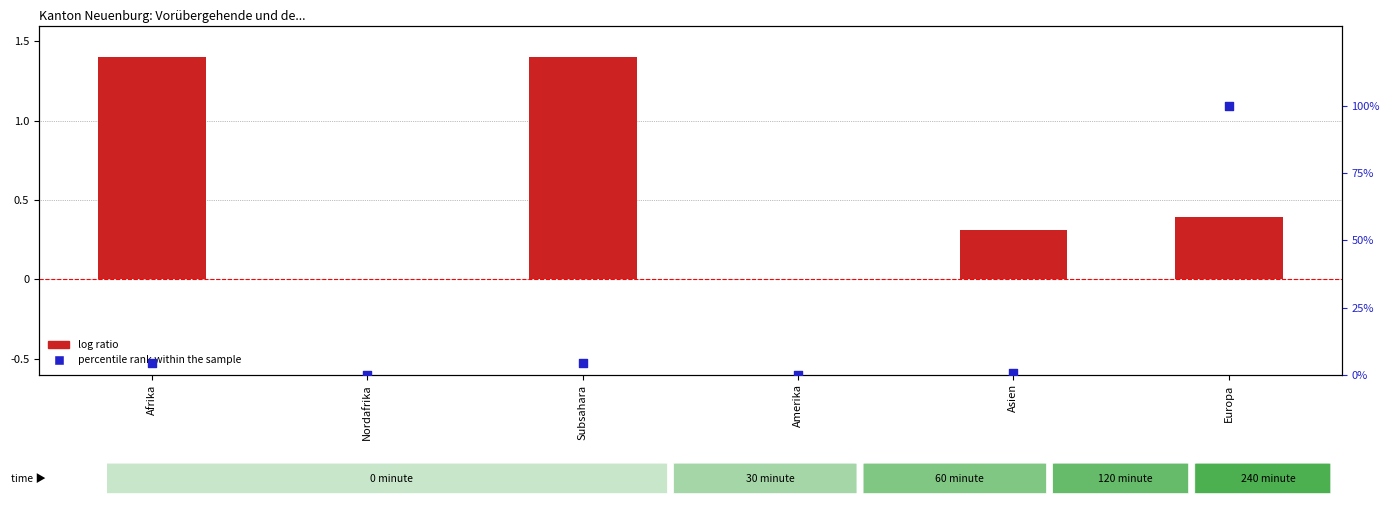

Which series contains the highest Y value?

percentile rank within the sample